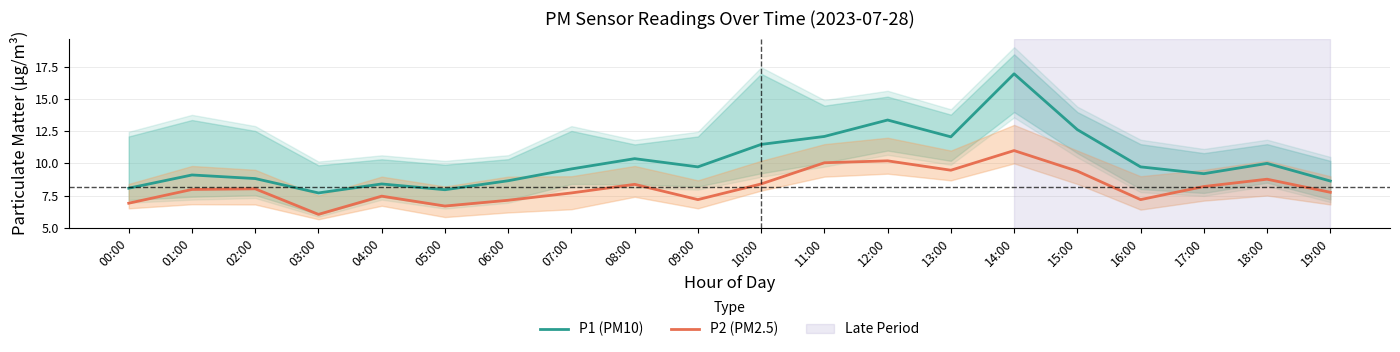

Does the chart have visible grid lines?

Yes